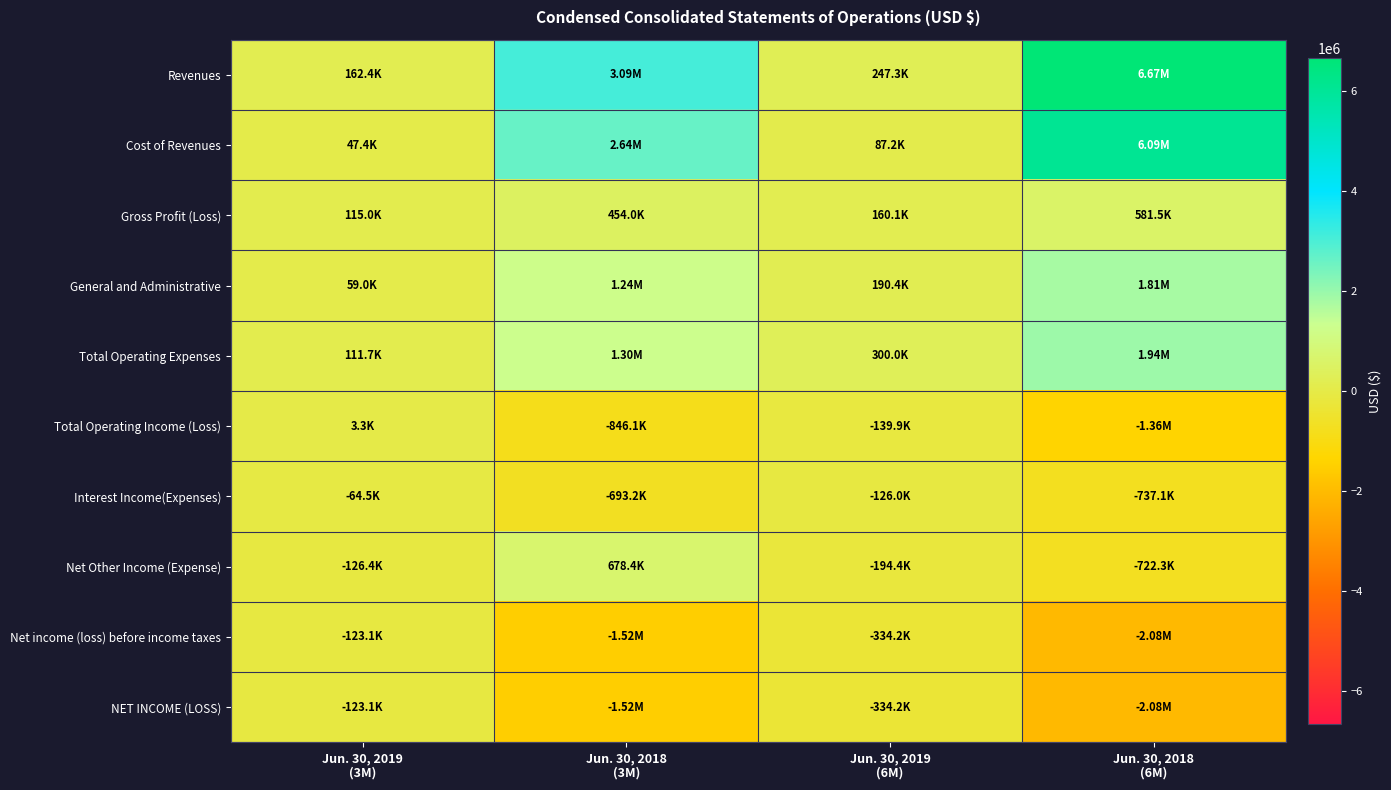

Between Jun. 30, 2019
(6M) and Jun. 30, 2018
(6M), which is larger?

Jun. 30, 2018
(6M)